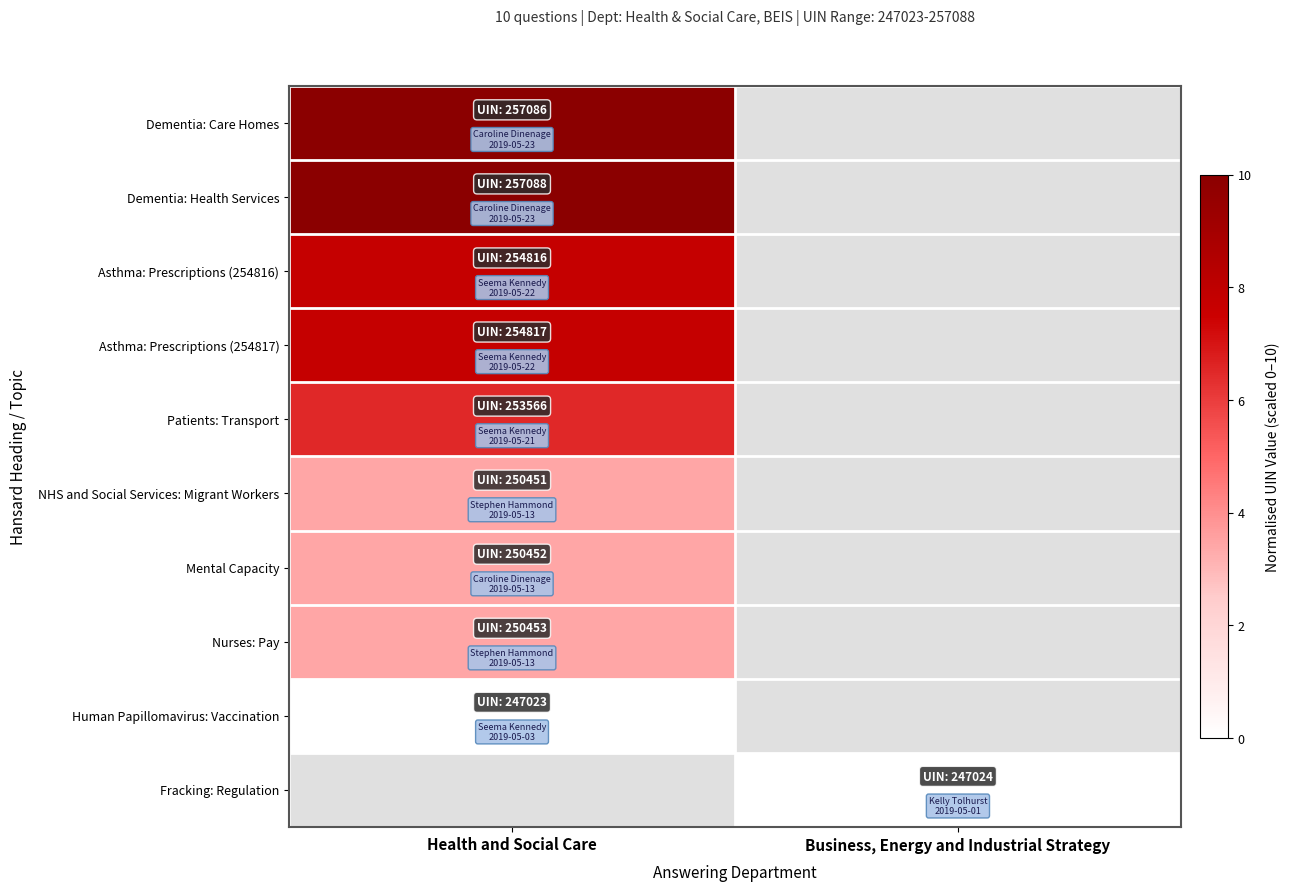

At which category does the chart reach its minimum across all series?

Health and Social Care